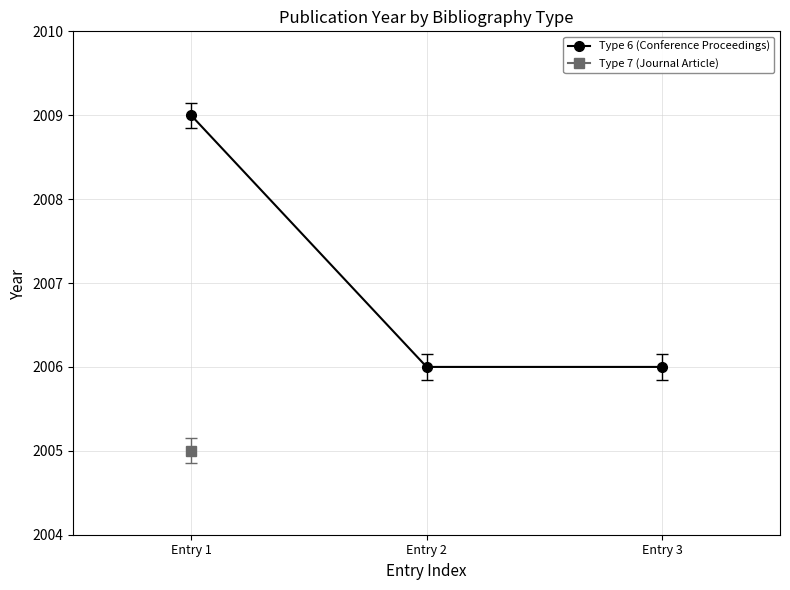

Which label corresponds to the largest value in the chart?

Entry 1